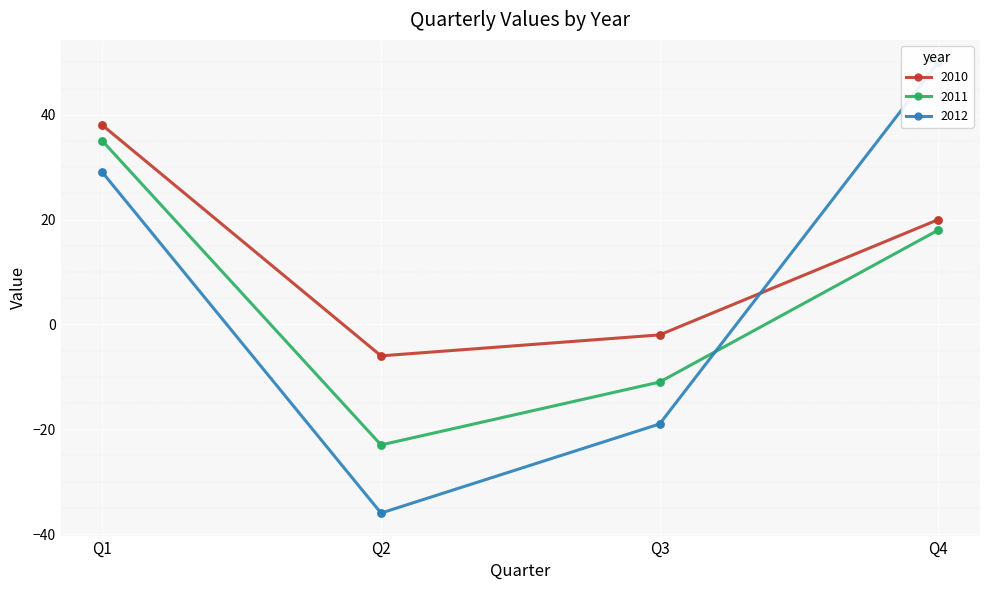

Which series reaches the maximum Y coordinate?

2012